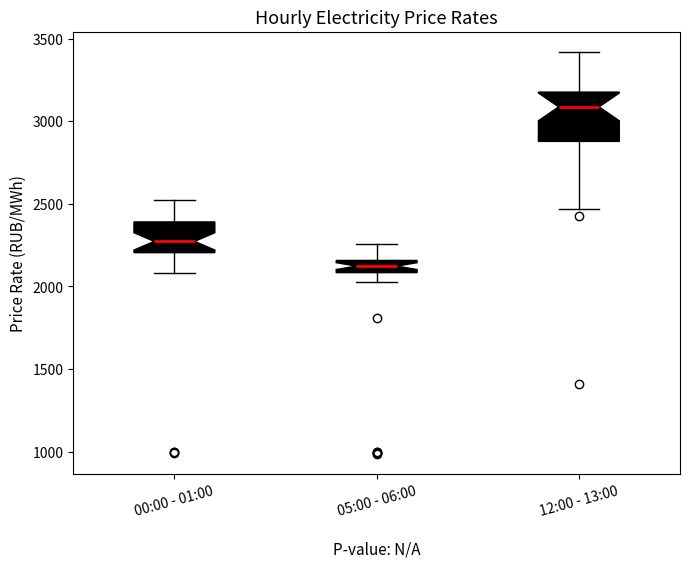

Which box's median line is the lowest?

05:00 - 06:00